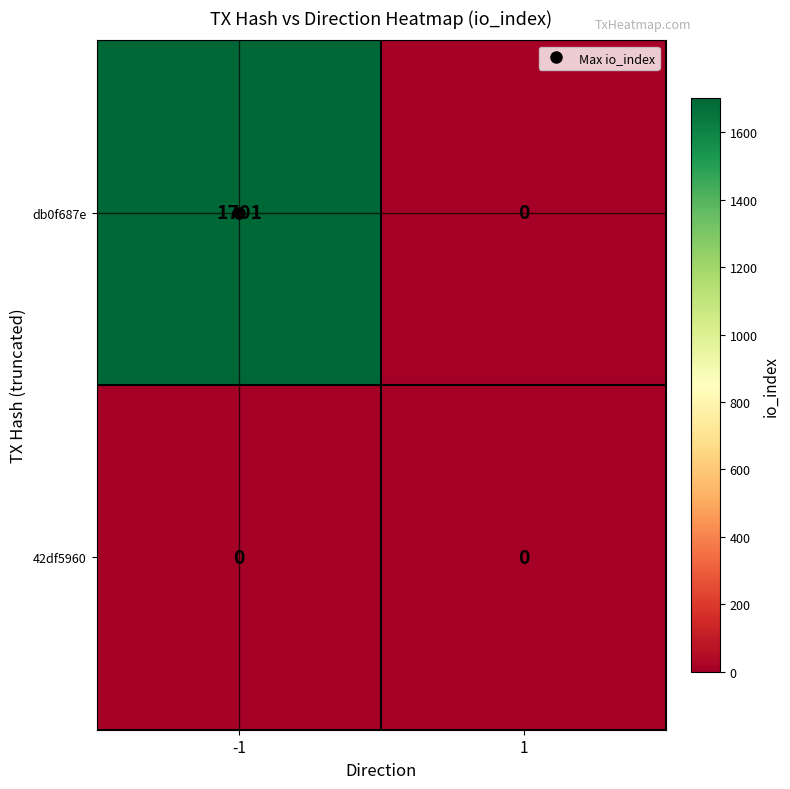

Rank the series by their average value, from lowest to highest.

42df5960, db0f687e